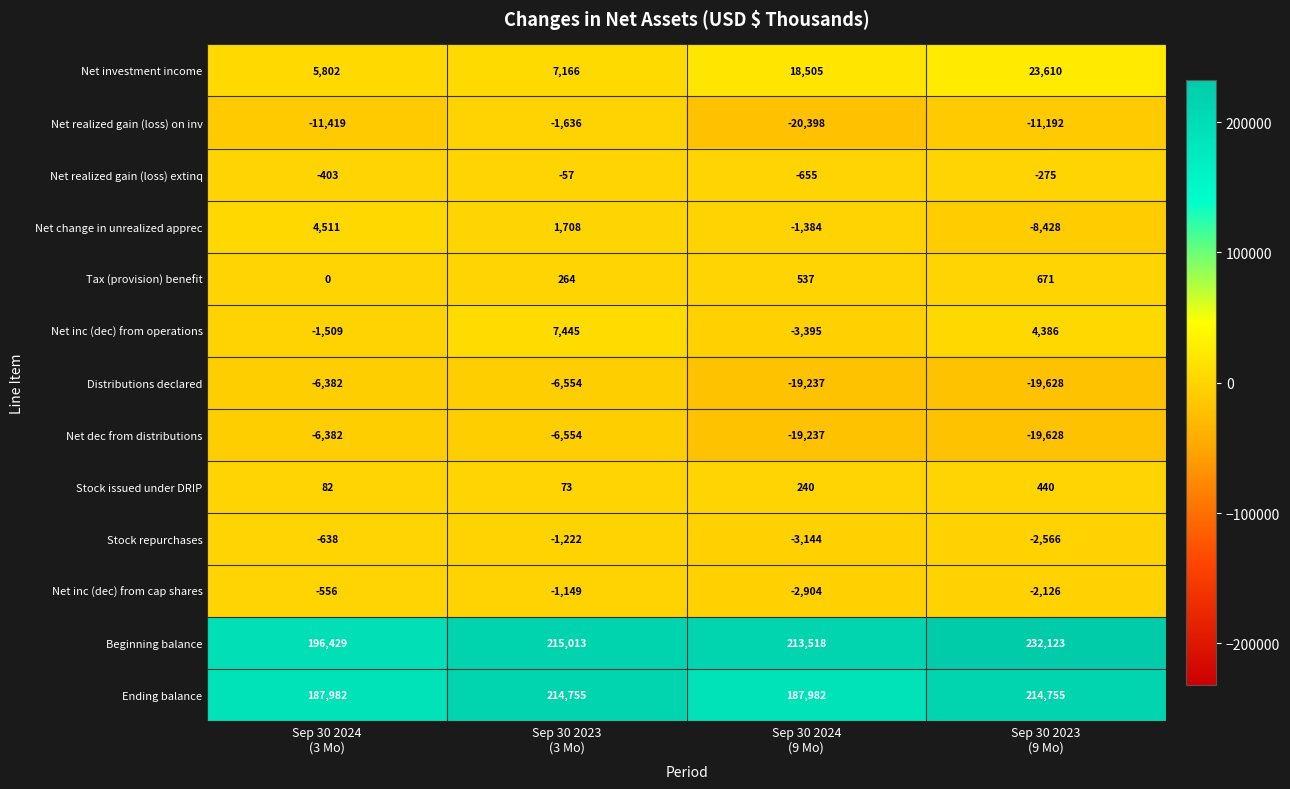

What is the difference between the highest and lowest values at Sep 30 2024
(3 Mo)?

207848